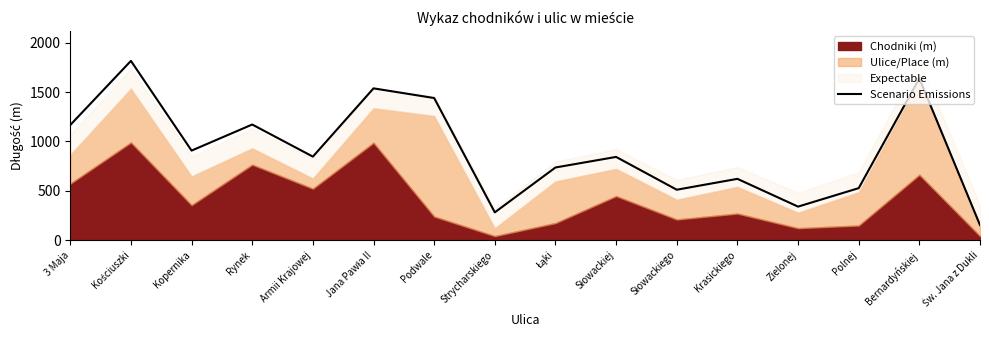

Between Św. Jana z Dukli and Krasickiego, which is larger?

Krasickiego